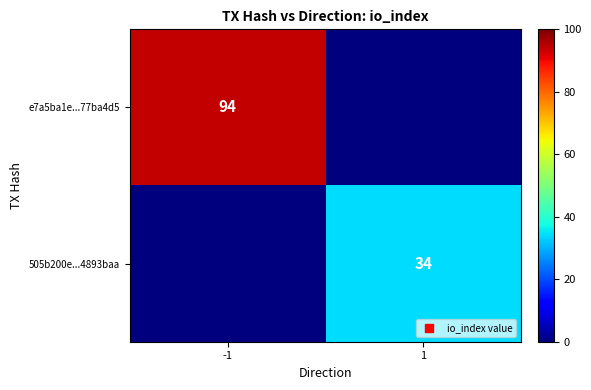

The value of e7a5ba1e...77ba4d5 at -1 is 94. True or false?

True